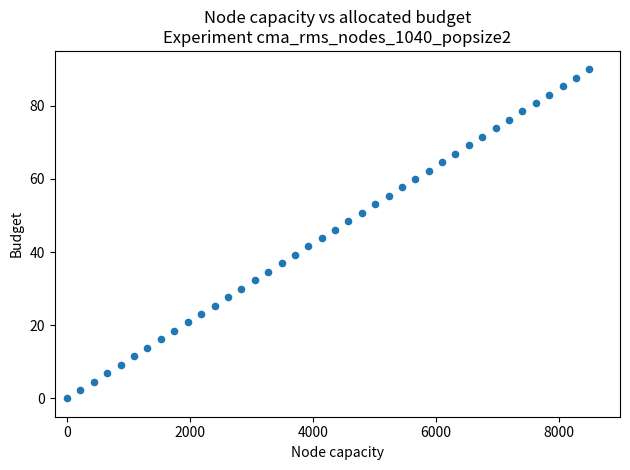

What is the range of X values (max minus min)?

8500.0